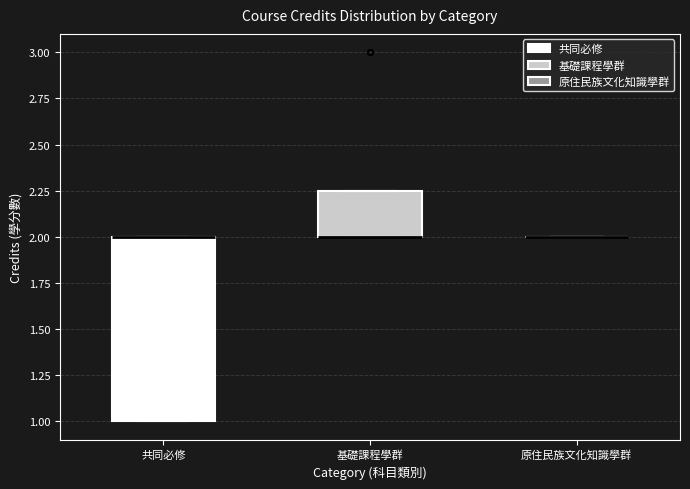

Reading left to right, read every box against the y-axis: the position of its median line, the range the box covers, and the ends of its whiskers. The values are not printed on the chart, so give them approximately, as read against the axis.

共同必修: median 2.00 (drawn on the box's upper edge), box 1.00 to 2.00, whiskers 1.00 to 2.00
基礎課程學群: median 2.00 (drawn on the box's lower edge), box 2.00 to 2.25, whiskers 2.00 to 2.25
原住民族文化知識學群: box collapsed to a line at 2.00, whiskers 2.00 to 2.00